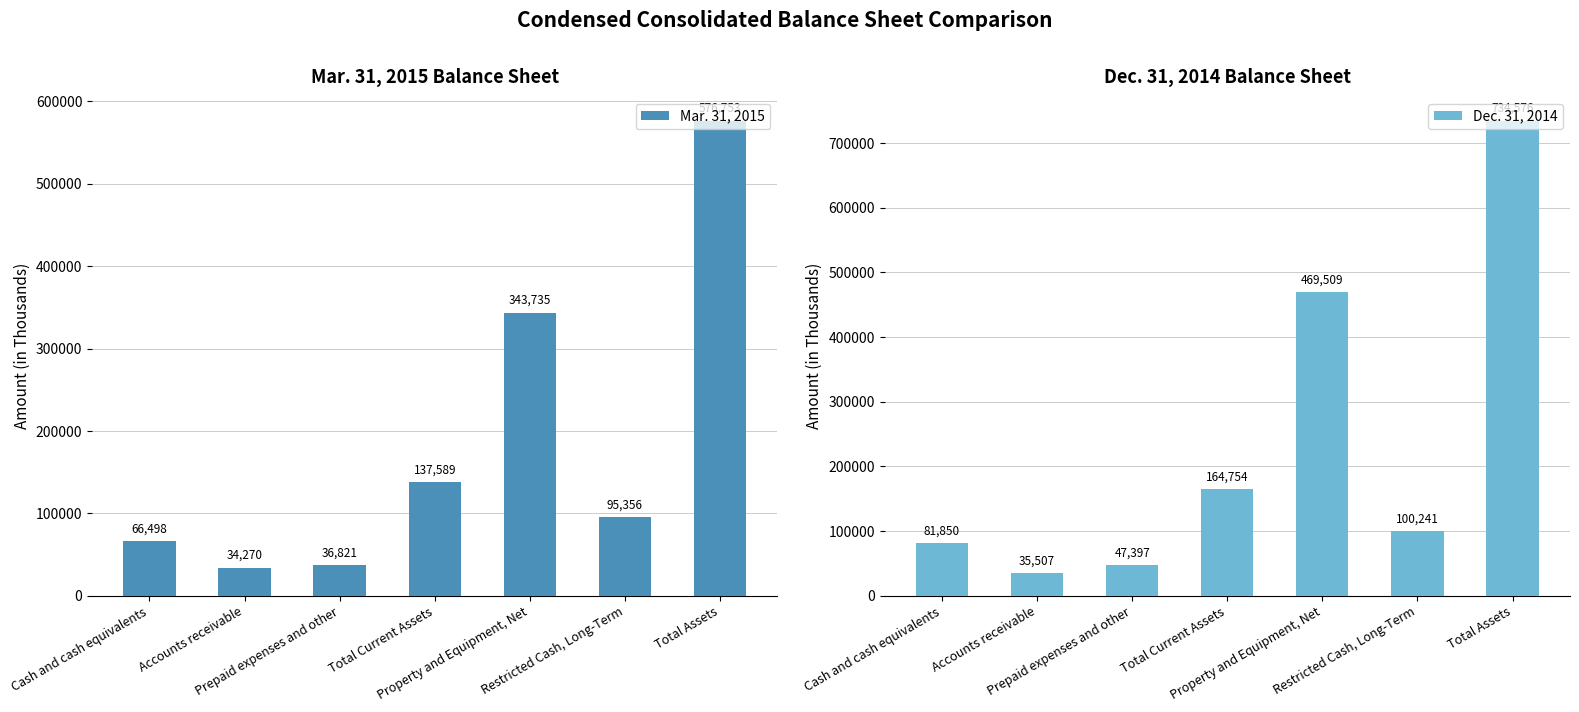

How many distinct data groups are displayed?

2